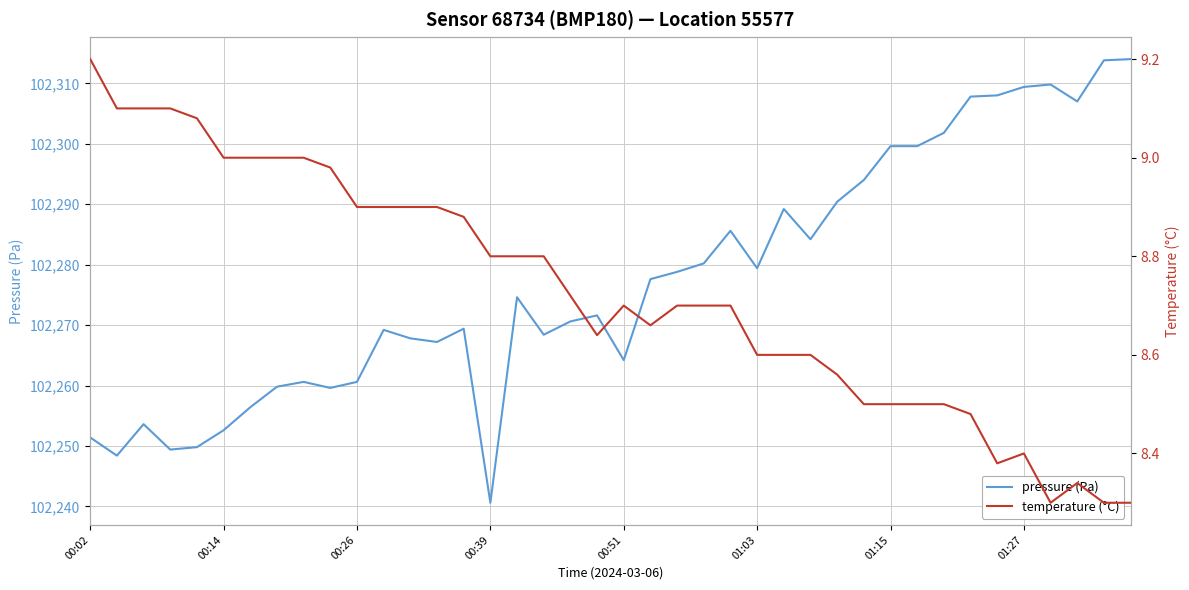

How many lines are shown in the chart?

2